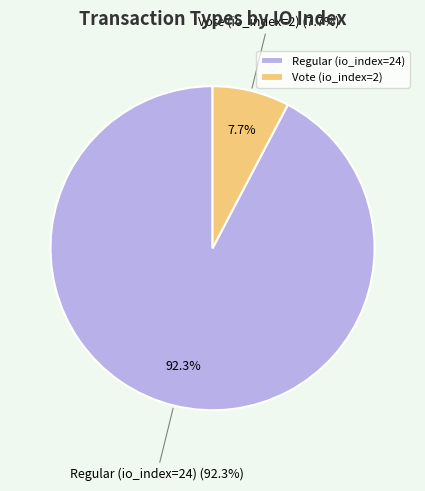

How many slices are in this pie chart?

2